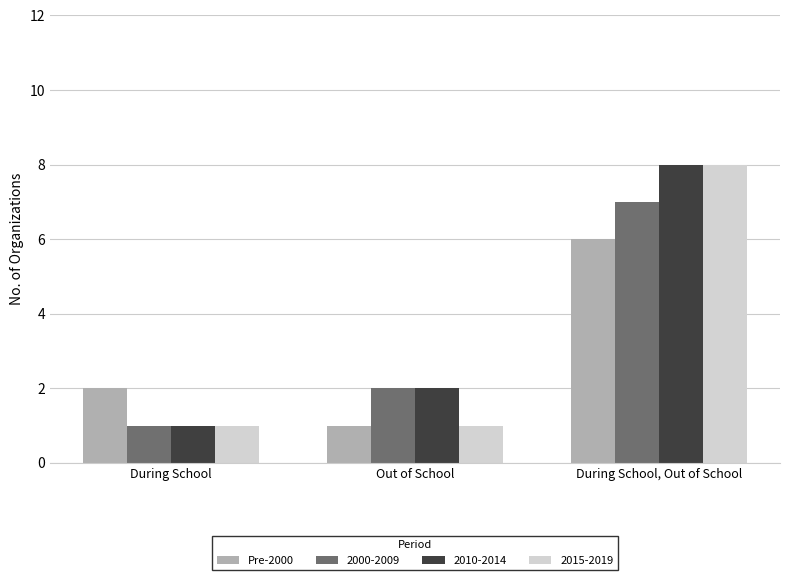

Count the number of categories in the chart.

3